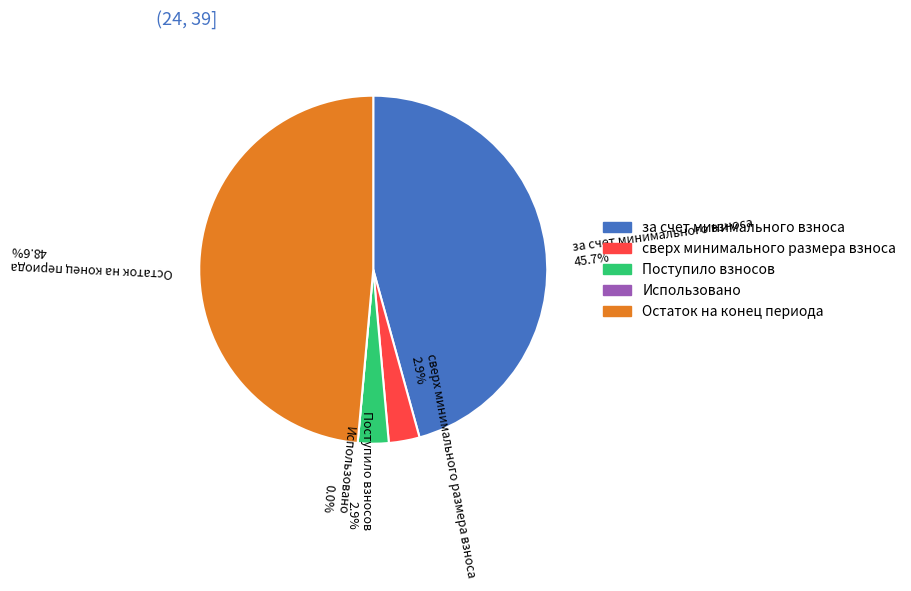

How many segments does this pie chart have?

5